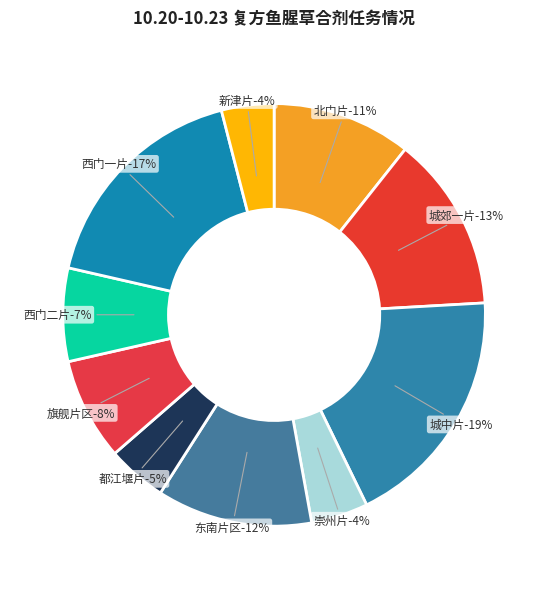

Combined, do 新津片 and 城中片 account for over 50%?

No